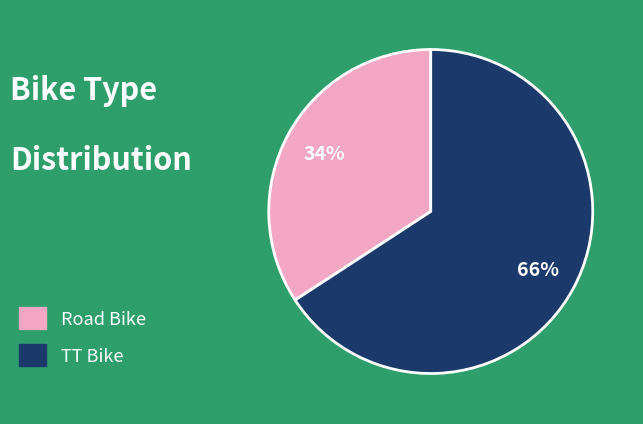

What is the largest slice in the pie chart?

TT Bike